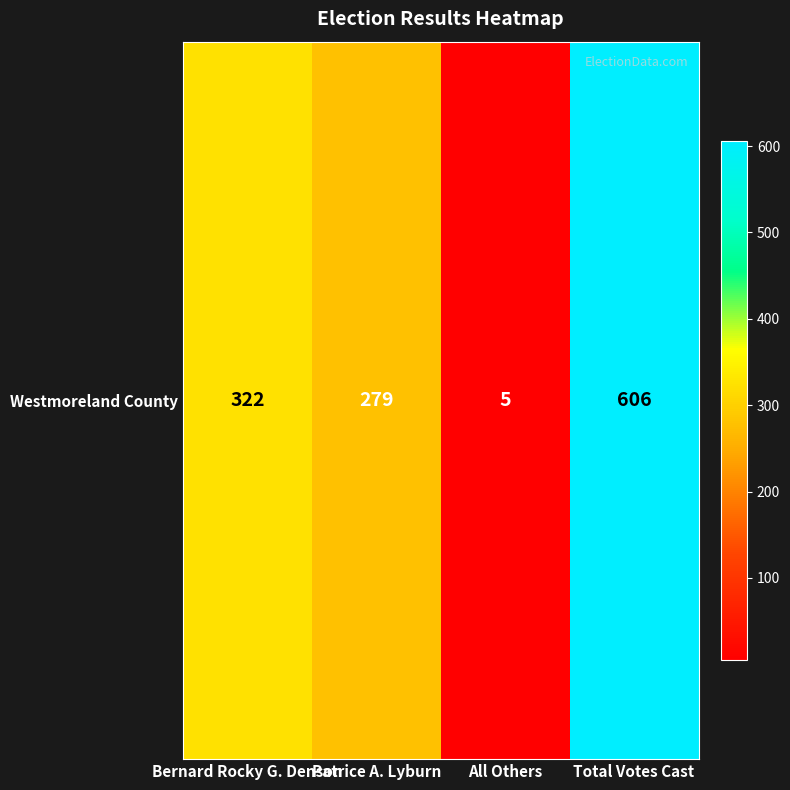

Which label corresponds to the largest value in the chart?

Total Votes Cast